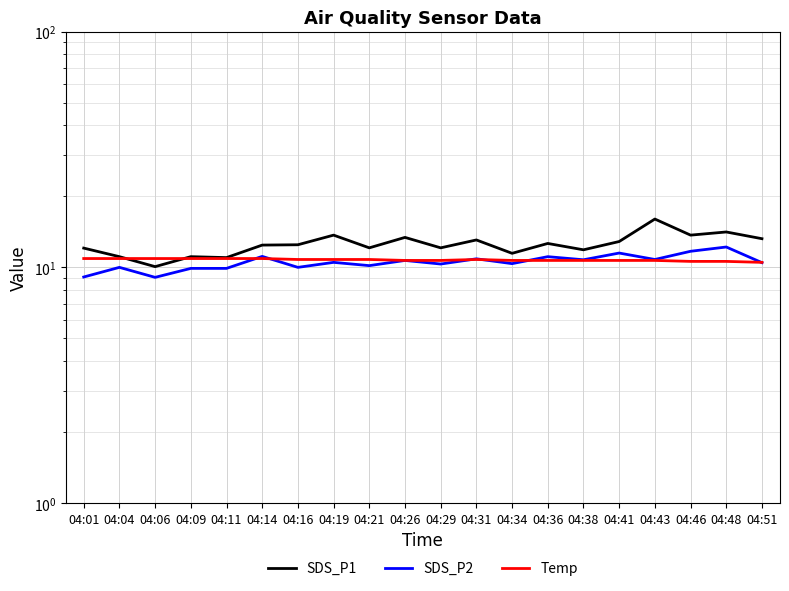

At which category does the chart reach its peak across all series?

04:43